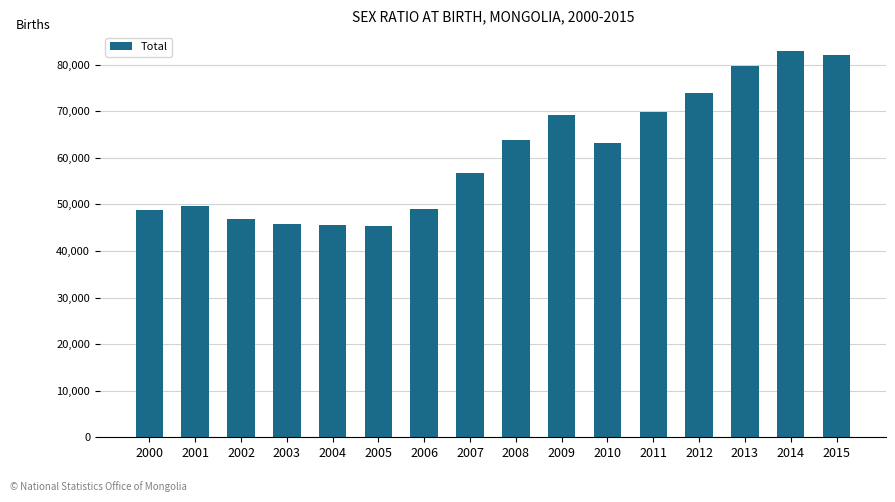

What is the smallest value displayed?

45326